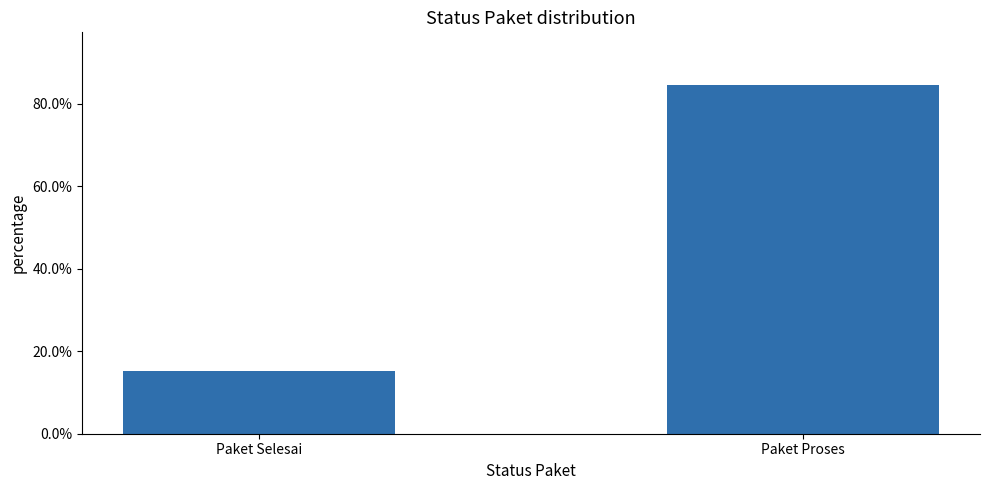

Are the bars horizontal?

No